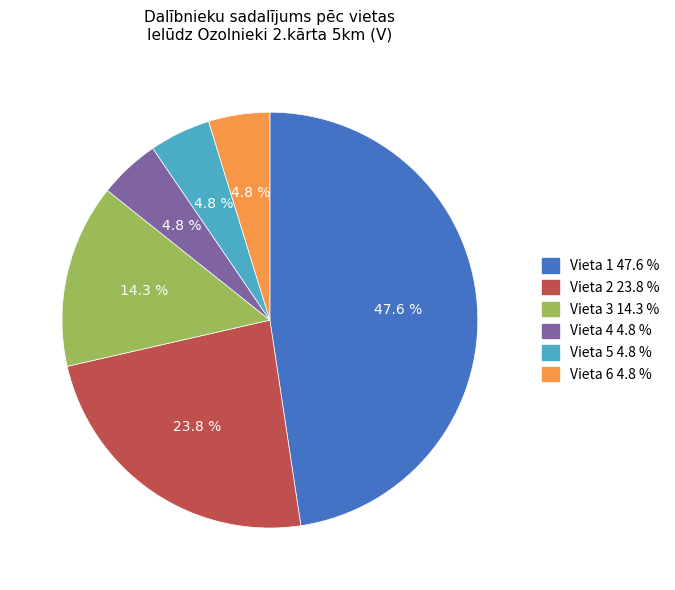

To the nearest percent, what is the average slice percentage?

17%